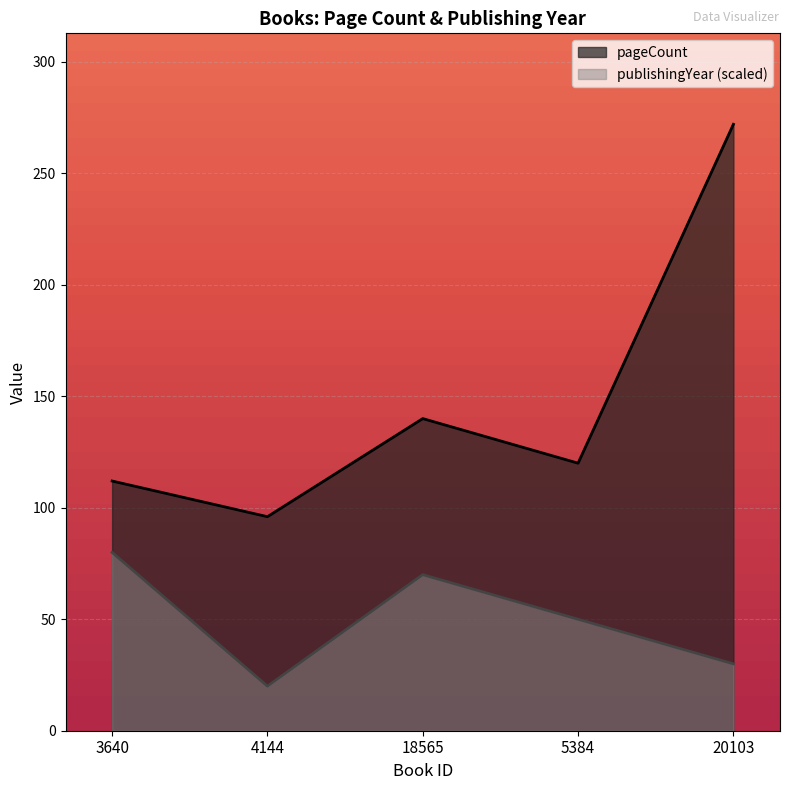

True or false: pageCount has a value of 96 at 4144.

True